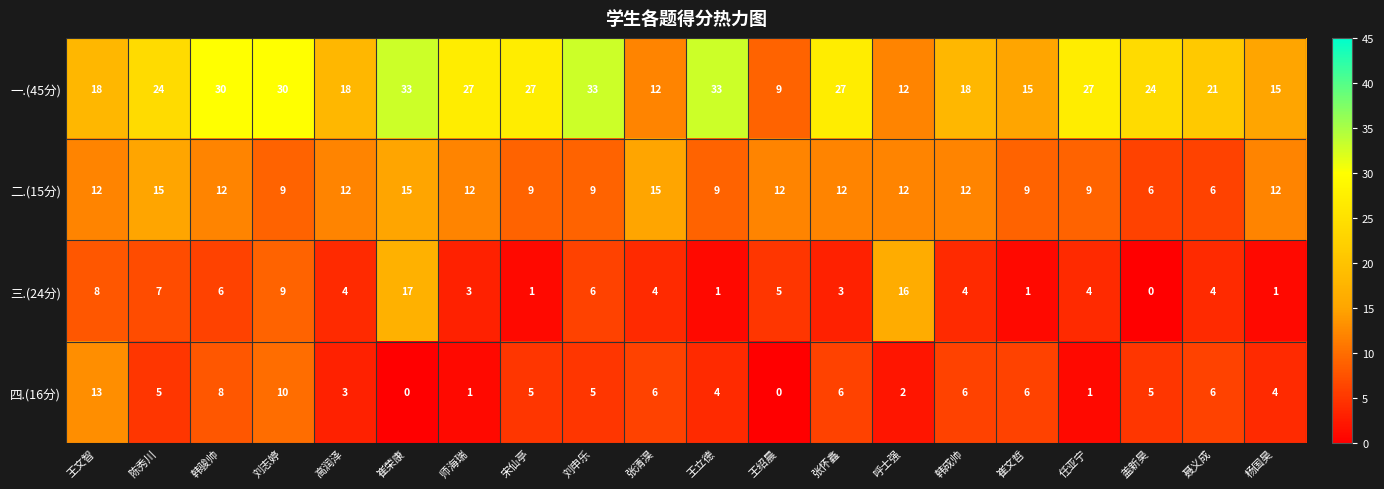

Which series has the largest total across all categories?

一.(45分)